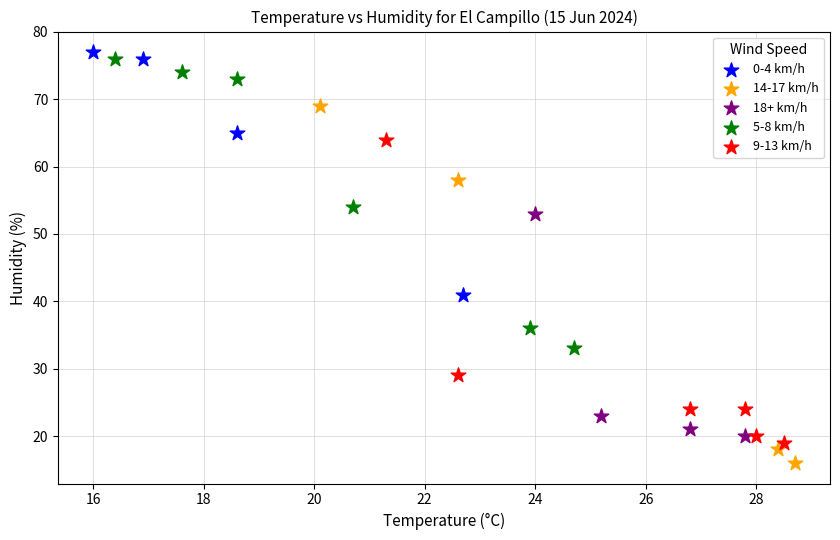

Which series has the largest Y range (max minus min)?

14-17 km/h